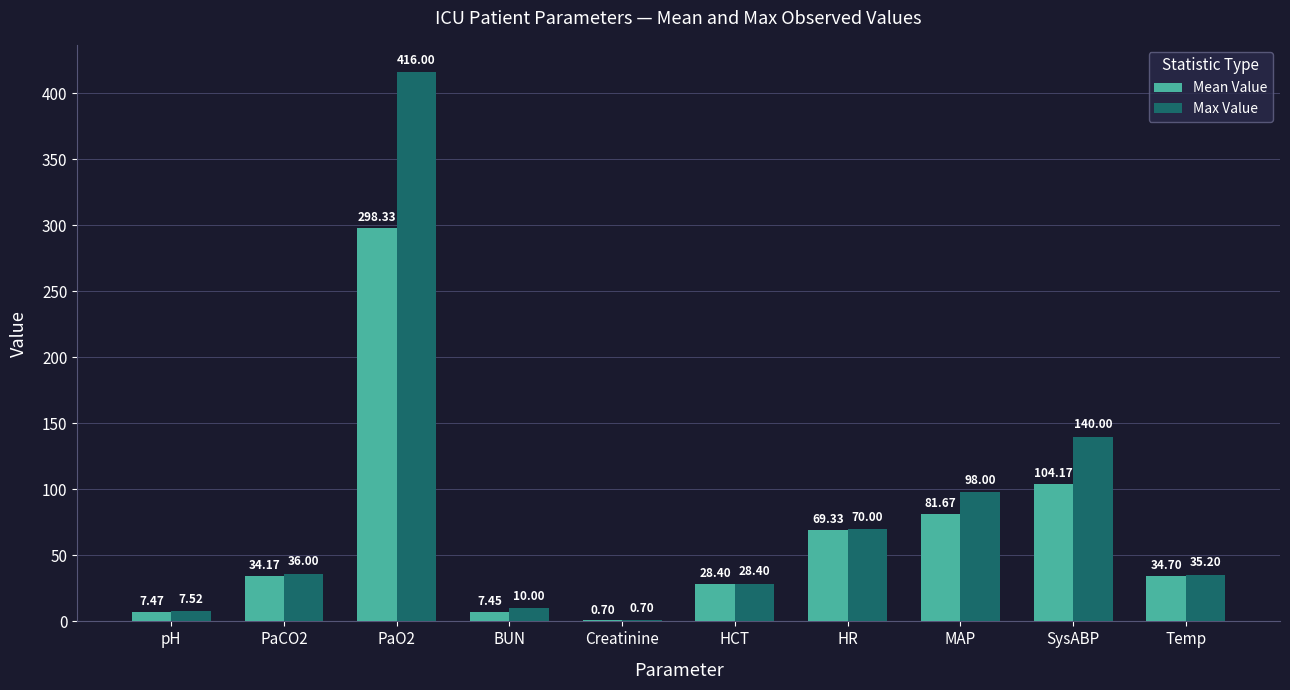

What is the total value across all series at HCT?

56.8